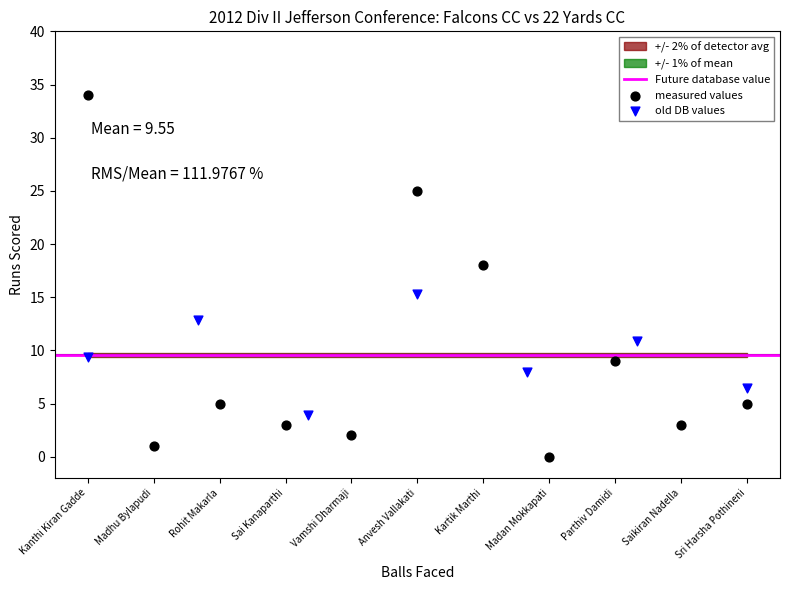

Which series contains the lowest Y value?

measured values